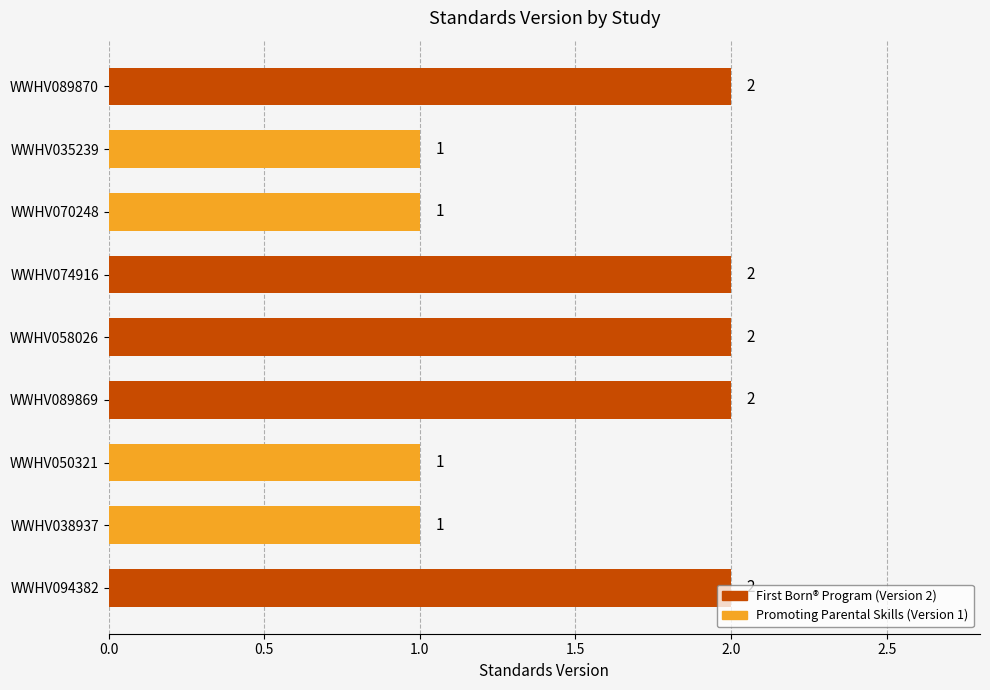

What is the greatest value displayed?

2